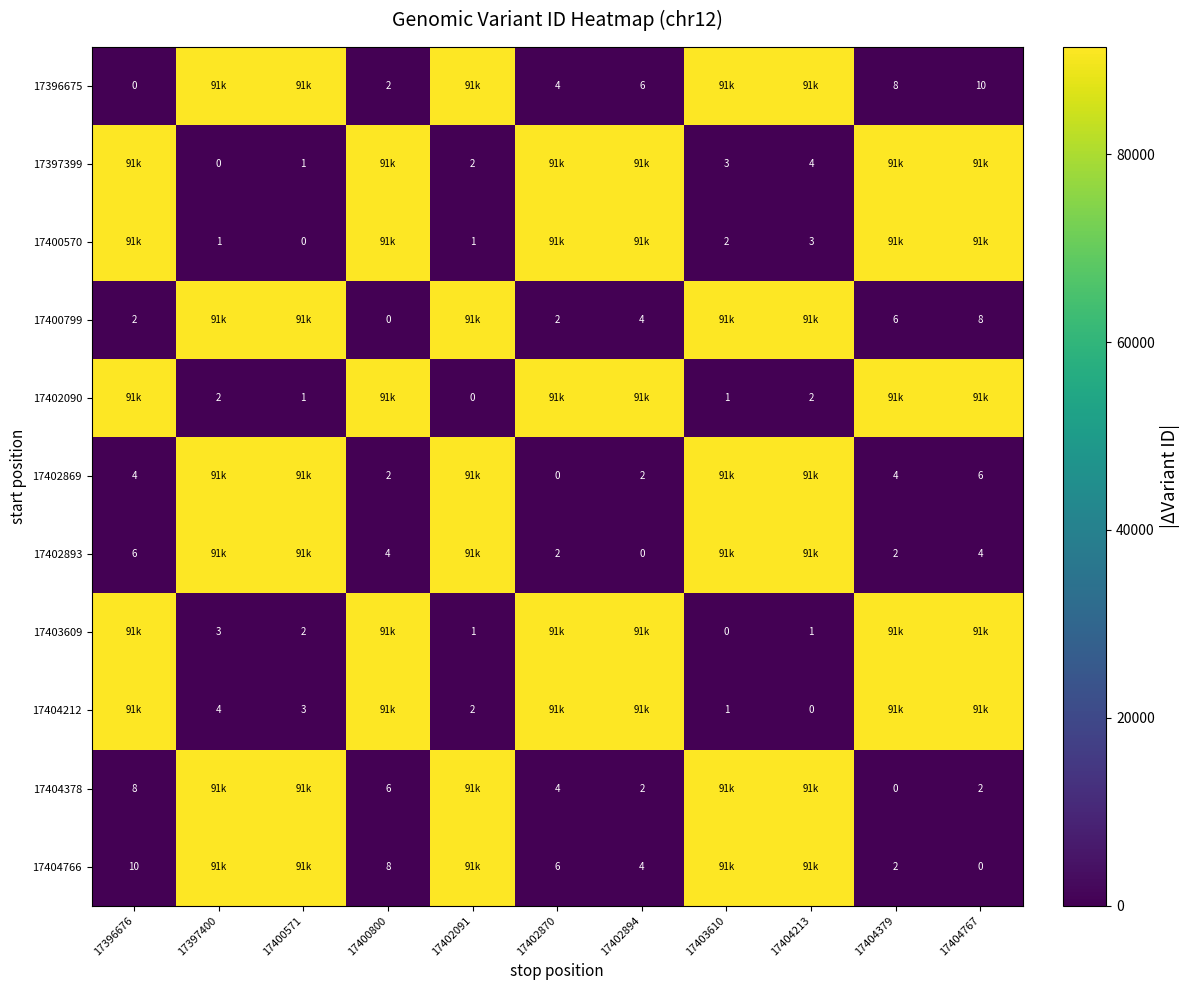

The 17397399 series shows 3 at 17403610. True or false?

True